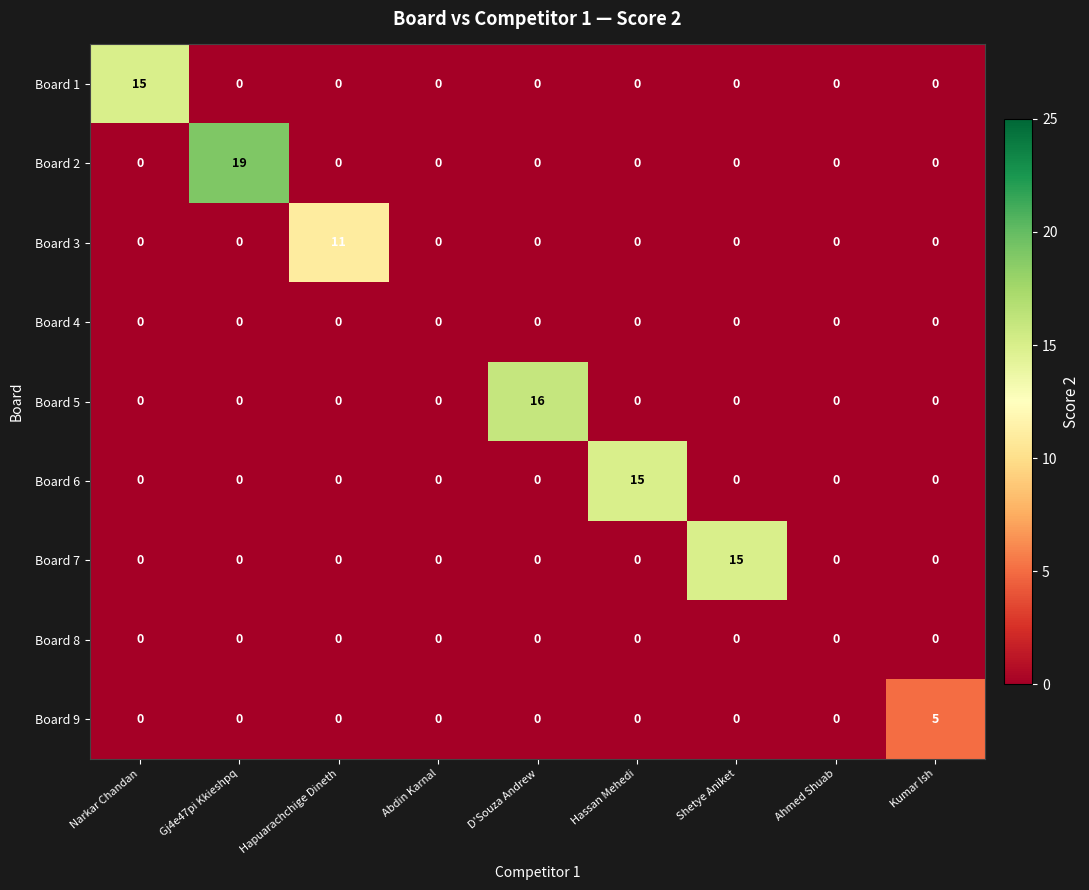

How many data points does each series have?

9